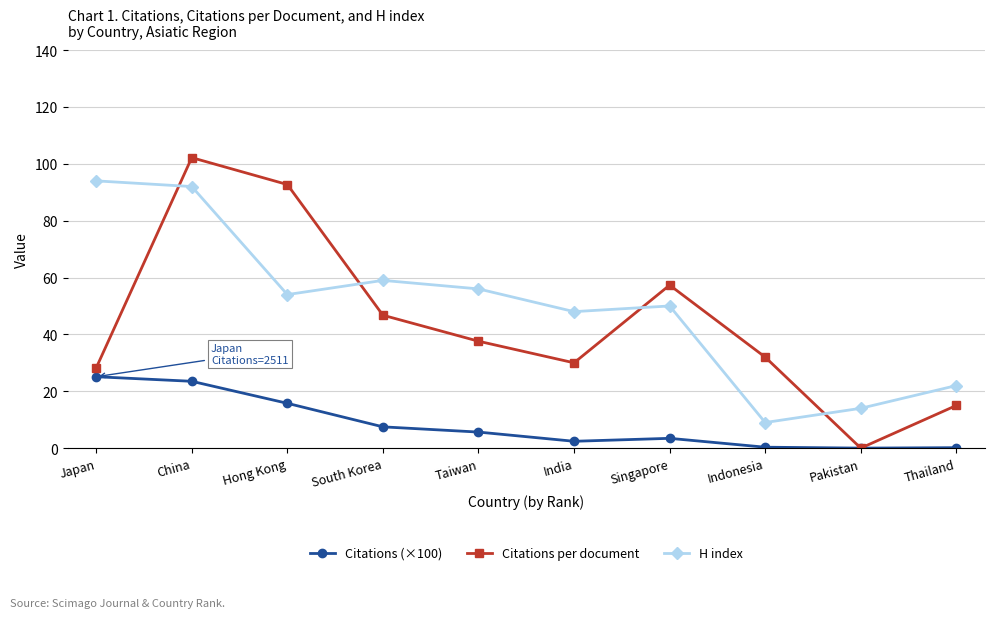

True or false: Citations (×100) has a value of 3.4 at Singapore.

True